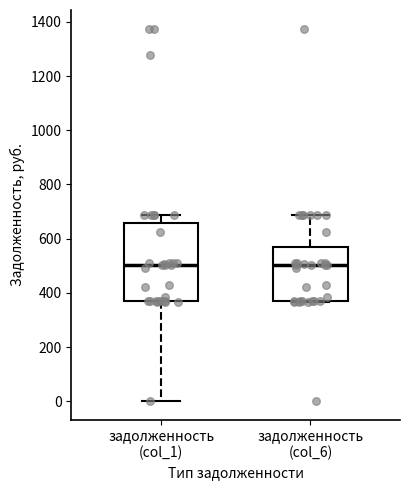

Reading left to right, transcribe this box plot: for each box, give where its median line is, the range the box spans, and where its two whiskers end, as read against the y-axis. The values are not printed on the chart, so give them approximately, as read against the axis.

задолженность (col_1): median 500, box 360 to 660, whiskers 0 to 680
задолженность (col_6): median 500, box 360 to 560, whiskers 360 to 680